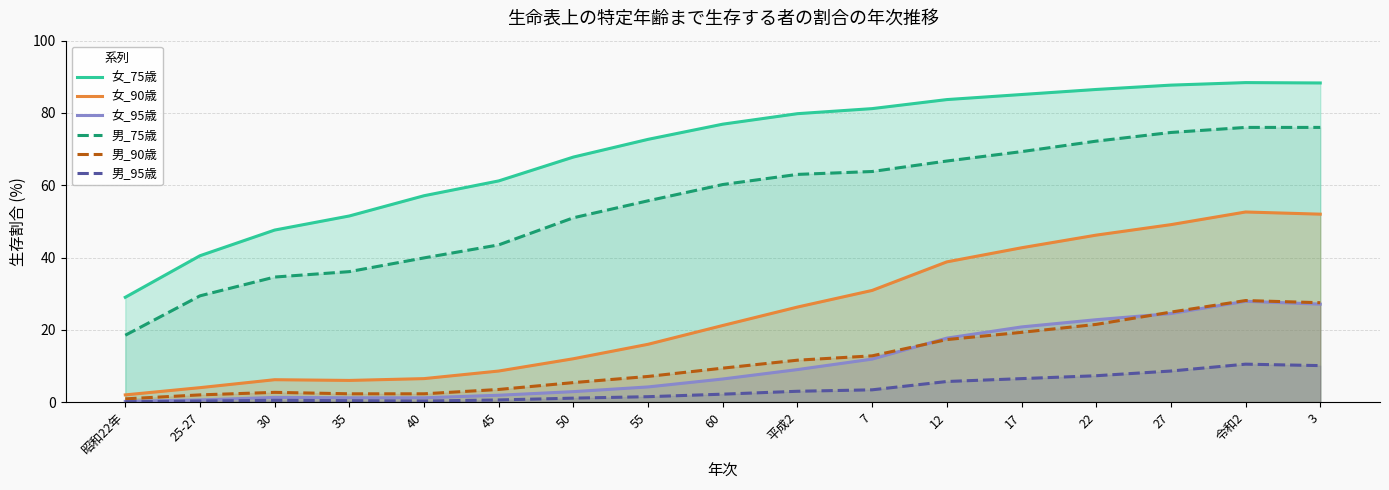

What is the label of the 1st point from the right?

3